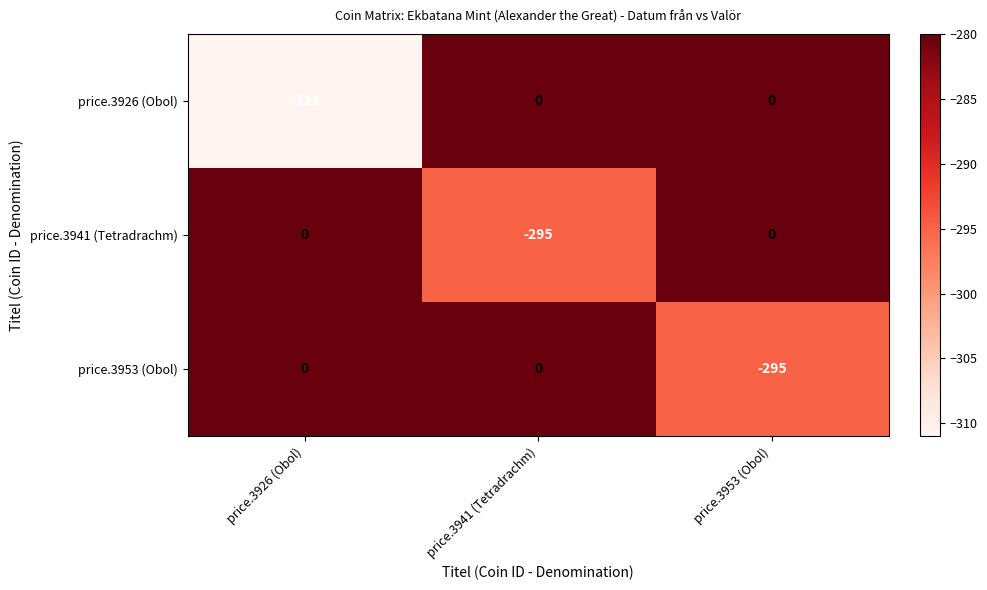

What is the average value of the price.3953 (Obol) series?

-98